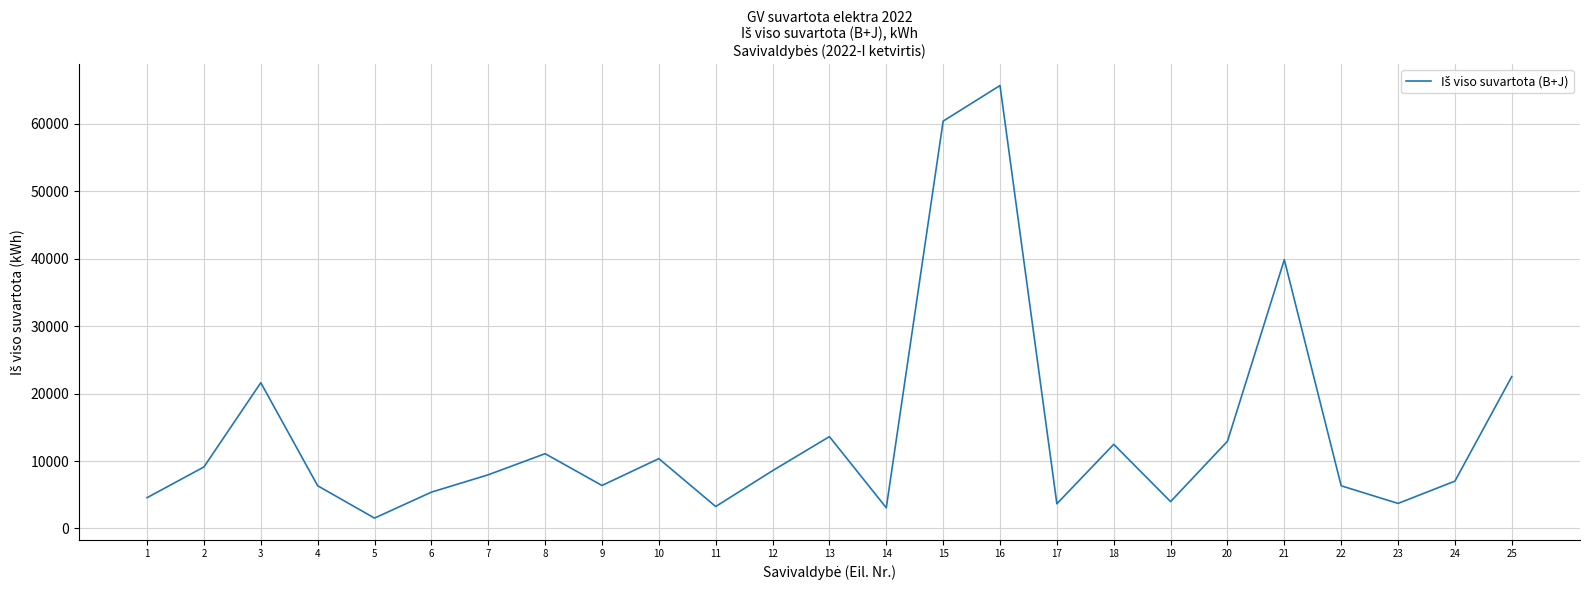

The chart shows a value of 7961.3 at 7. True or false?

True